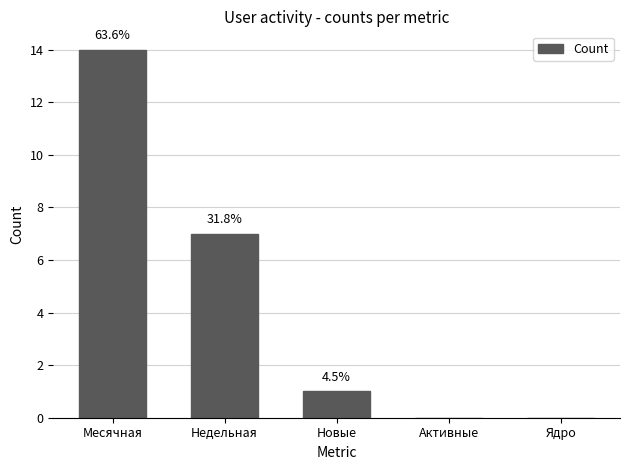

What is the sum of all values?

22